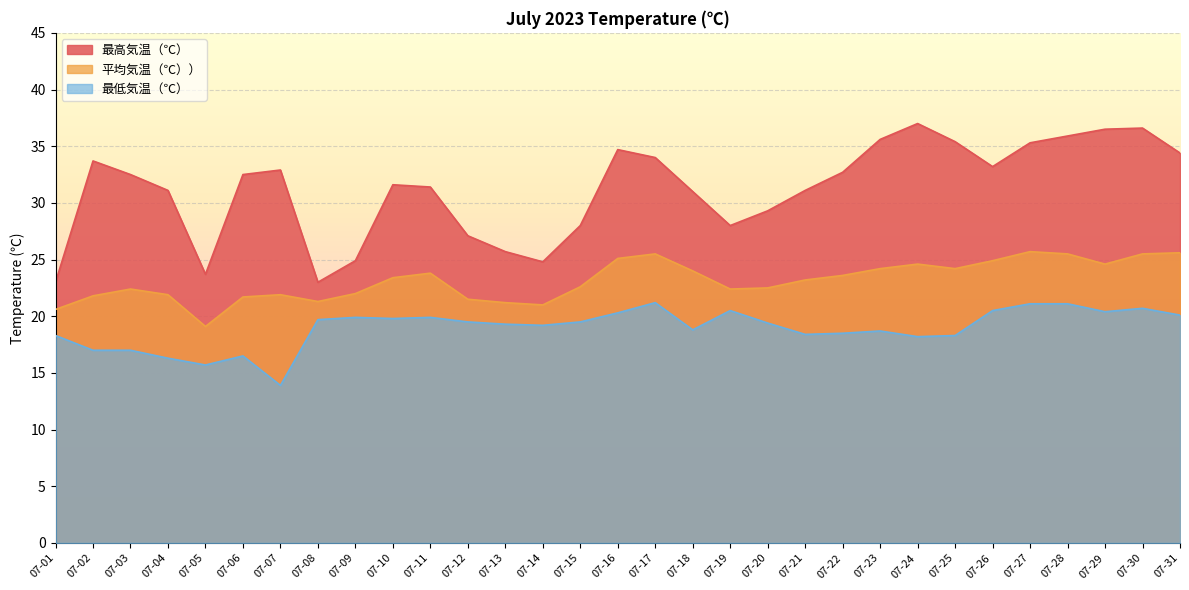

In 平均気温（℃））, how many points are lower than both neighbors (excluding endpoints)?

6